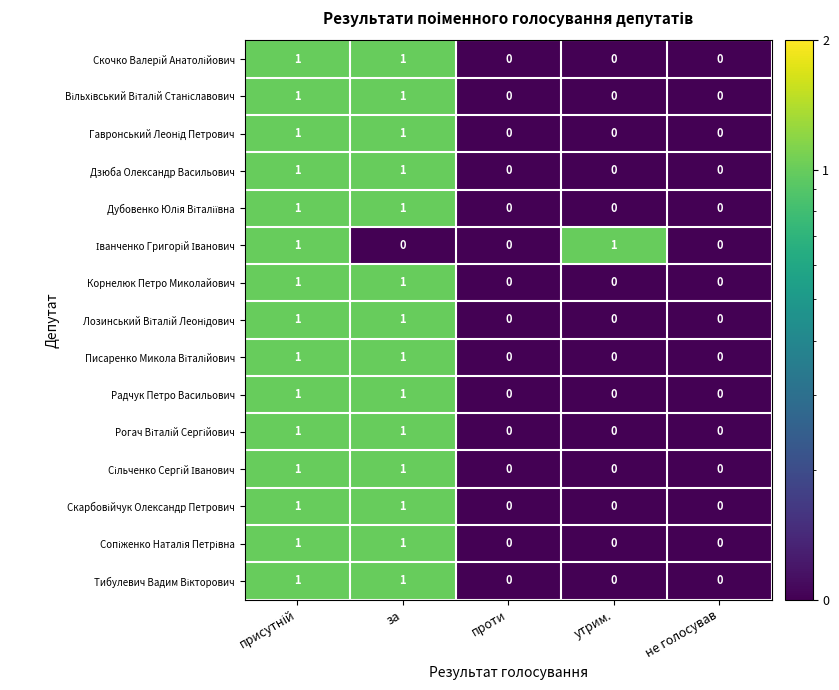

The Радчук Петро Васильович series shows 0 at не голосував. True or false?

True